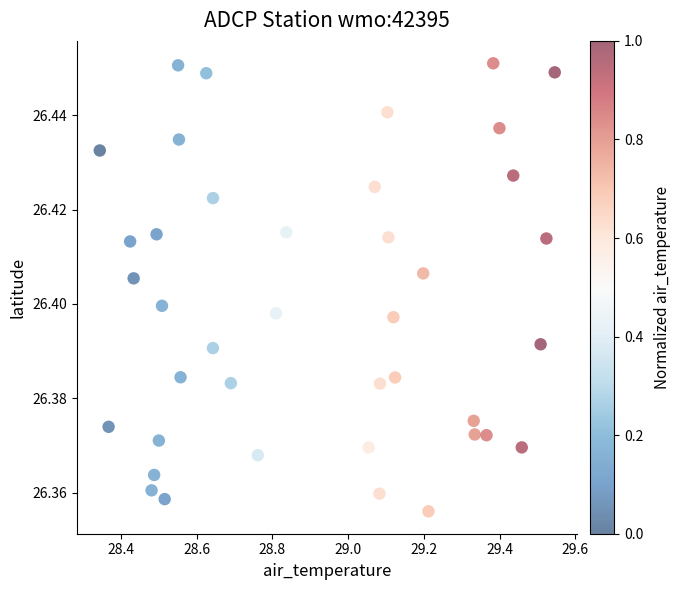

What is the range of X values (max minus min)?

1.2